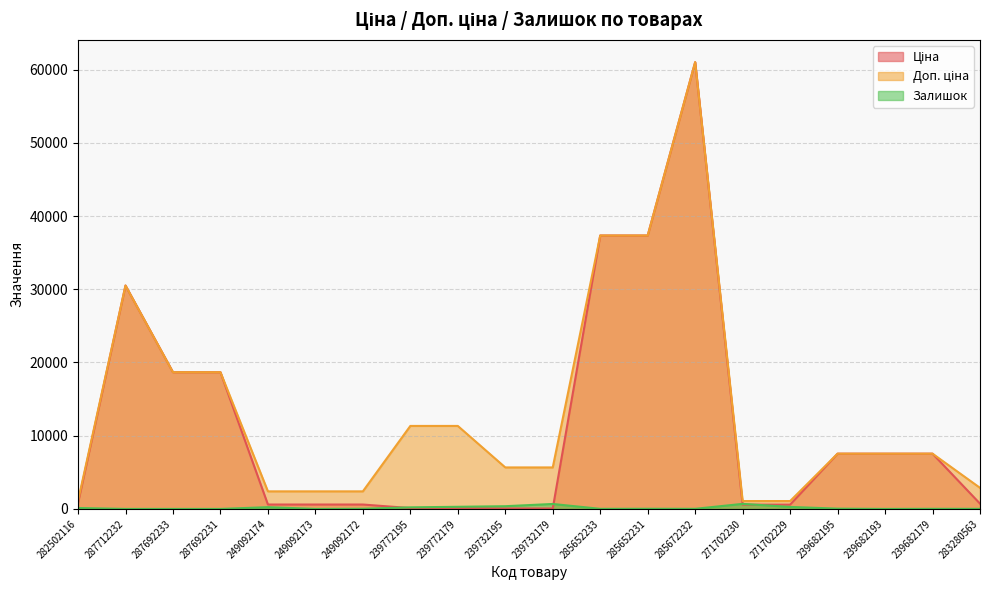

True or false: Залишок and Доп. ціна intersect in this chart.

False